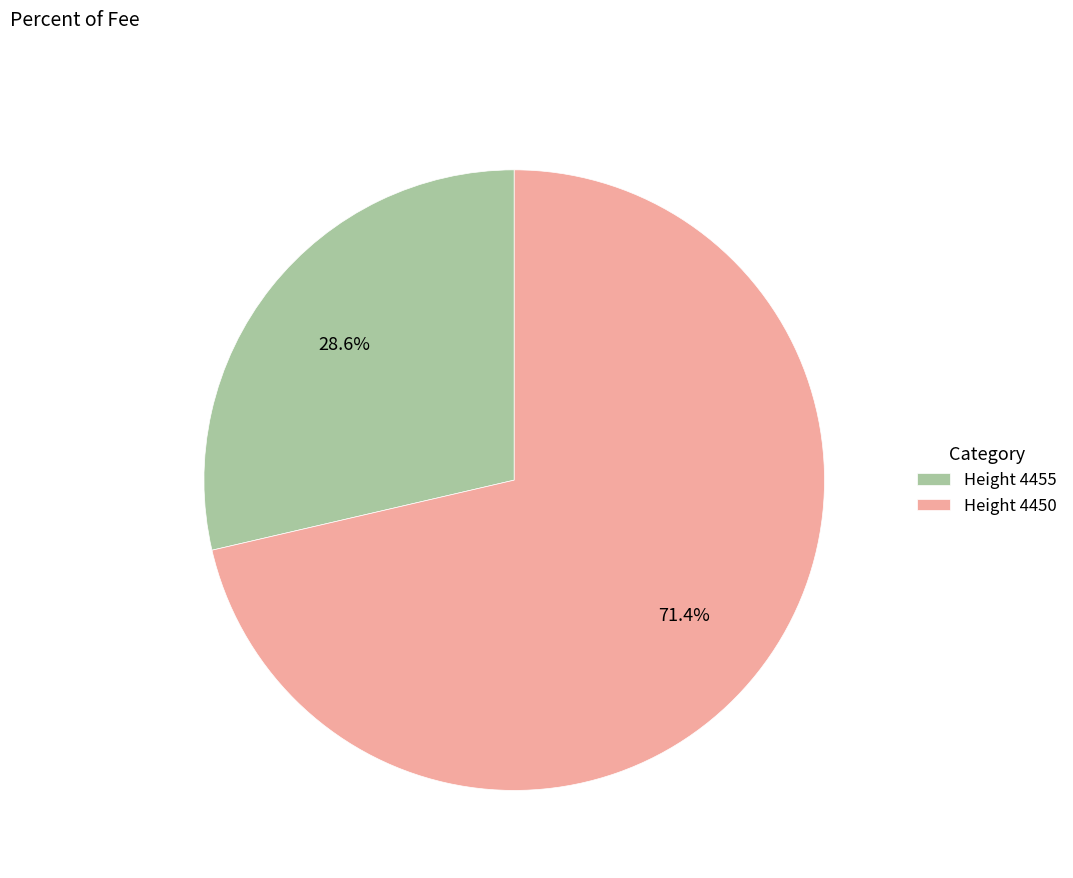

Approximately how many times larger is the value at Height 4455 compared to Height 4450?

0.4